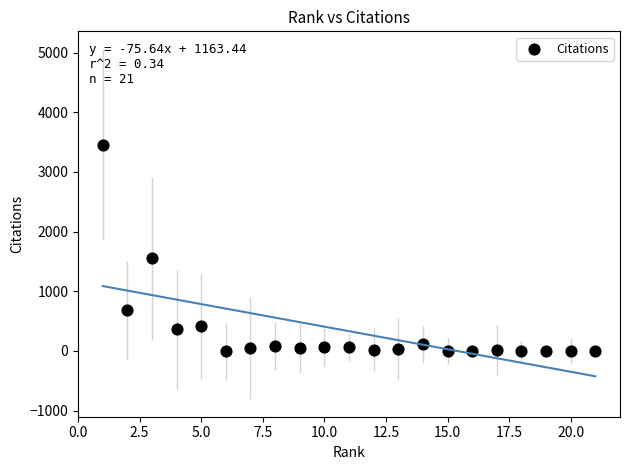

What Y value in the scatter plot is closest to 1729?

1555